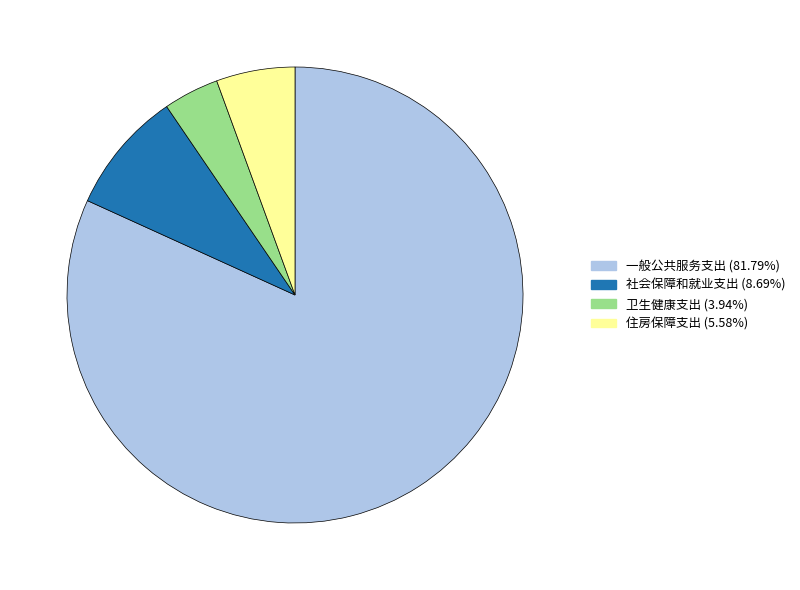

Rank the categories by value from lowest to highest.

卫生健康支出, 住房保障支出, 社会保障和就业支出, 一般公共服务支出